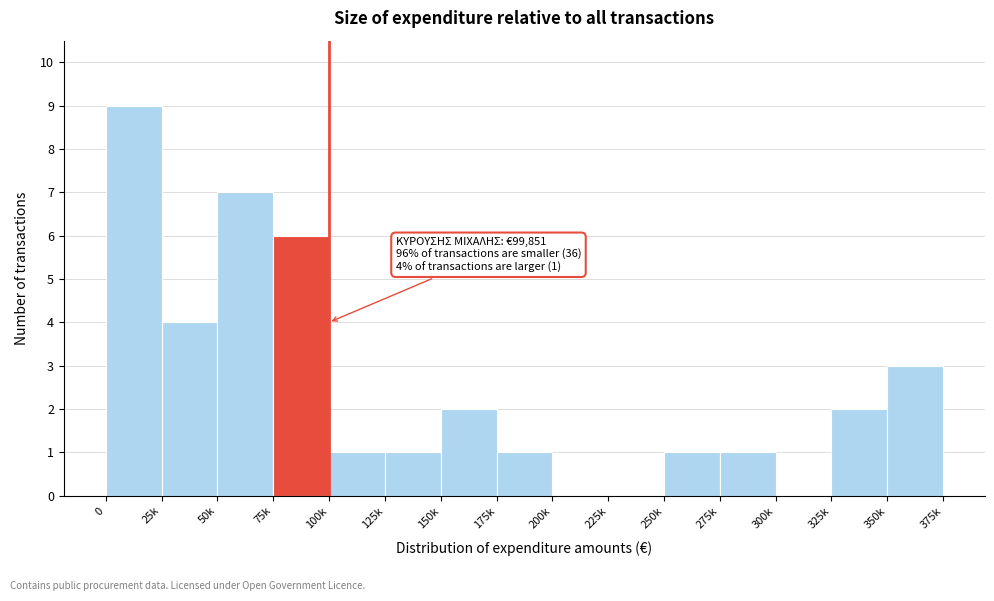

Reading right to left, what are all the values shown in this chart?

350k=3	325k=2	300k=0	275k=1	250k=1	225k=0	200k=0	175k=1	150k=2	125k=1	100k=1	75k=6	50k=7	25k=4	0=9